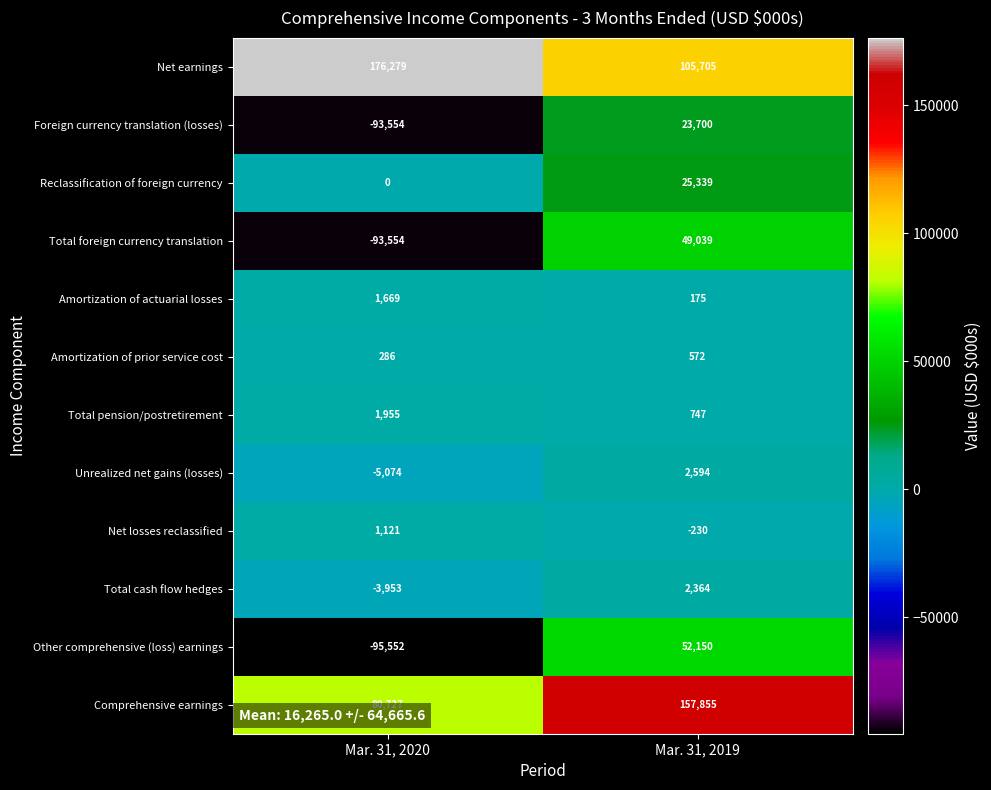

What is the greatest value displayed?

176279